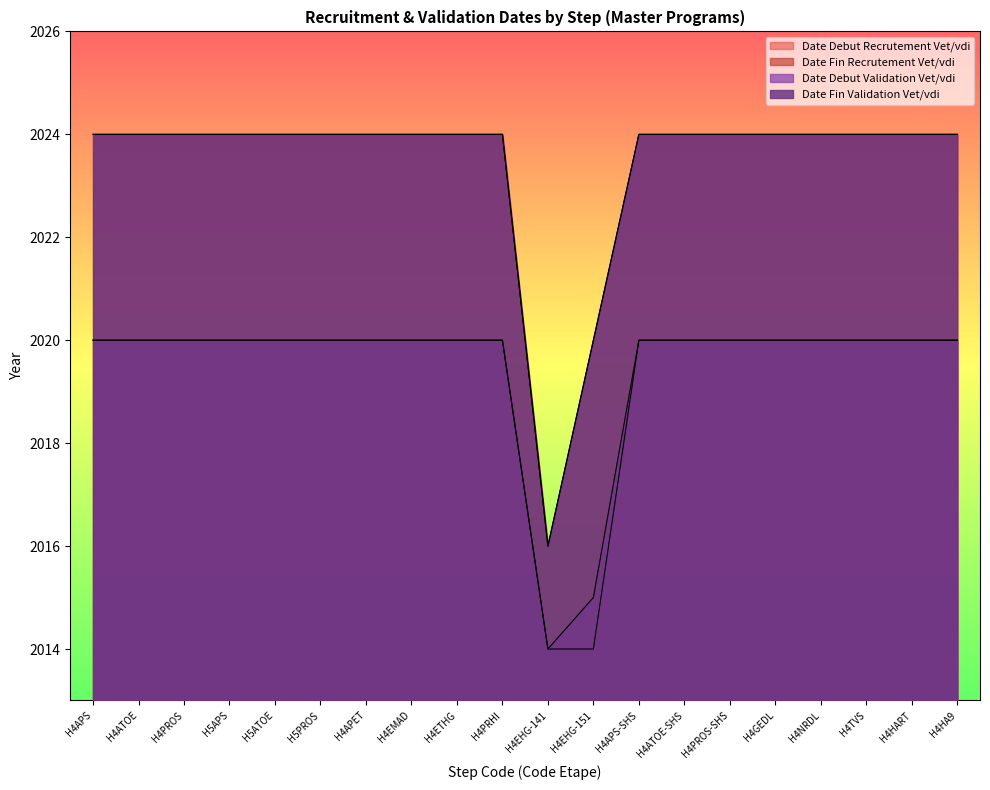

At which label is Date Debut Recrutement Vet/vdi closest to 2017?

H4APS